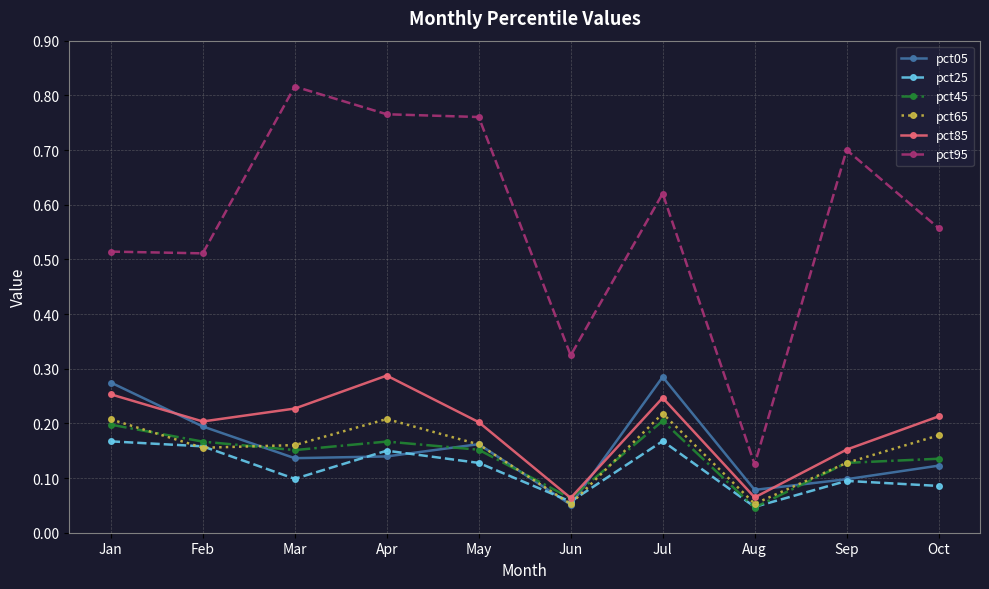

Where is pct05 nearest to the value 0?

Jun